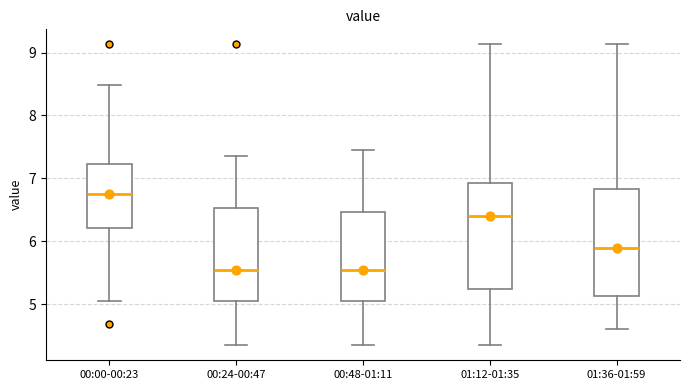

Where is the lower edge of the box for 01:36-01:59 on the y-axis? The values are not printed on the chart, so give them approximately, as read against the axis.

5.1